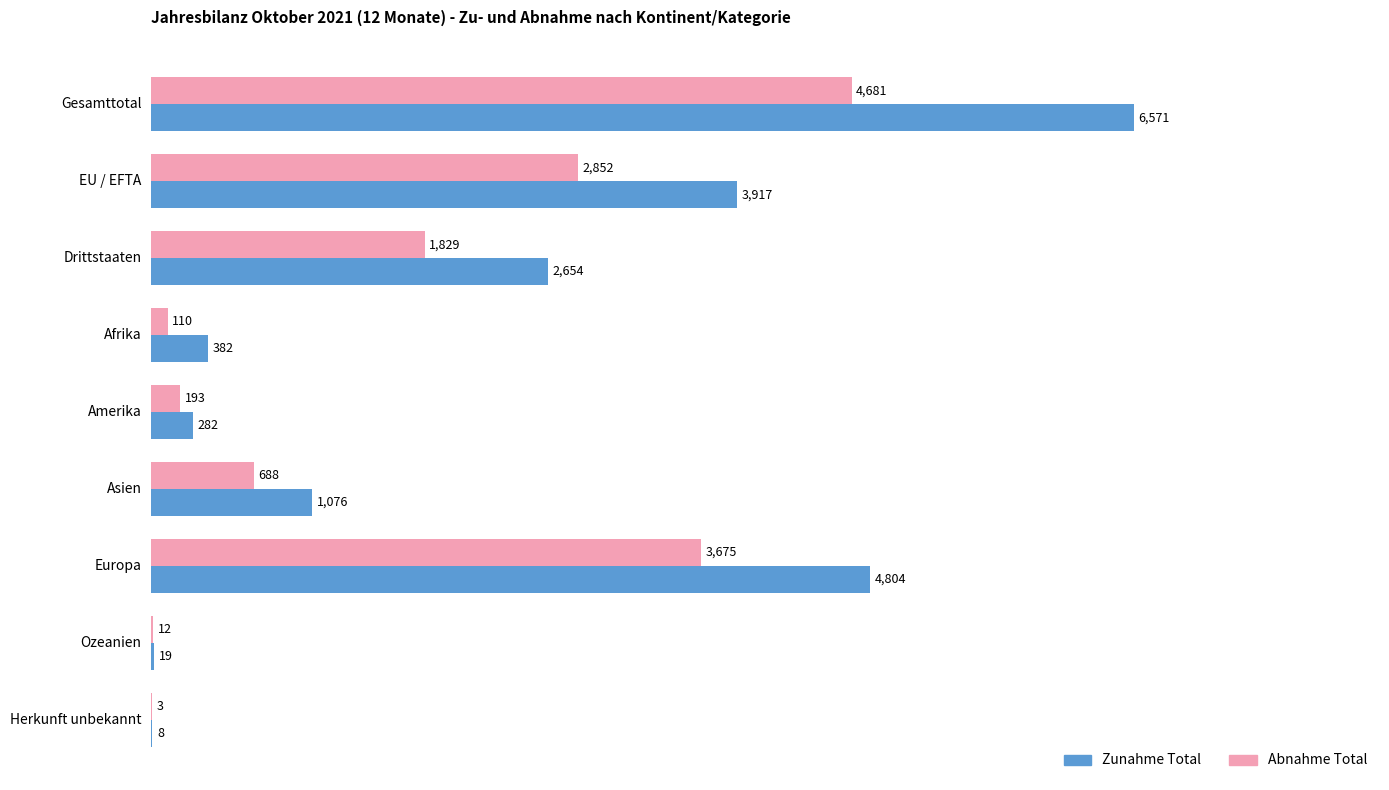

The Zunahme Total series shows 6582 at EU / EFTA. True or false?

False